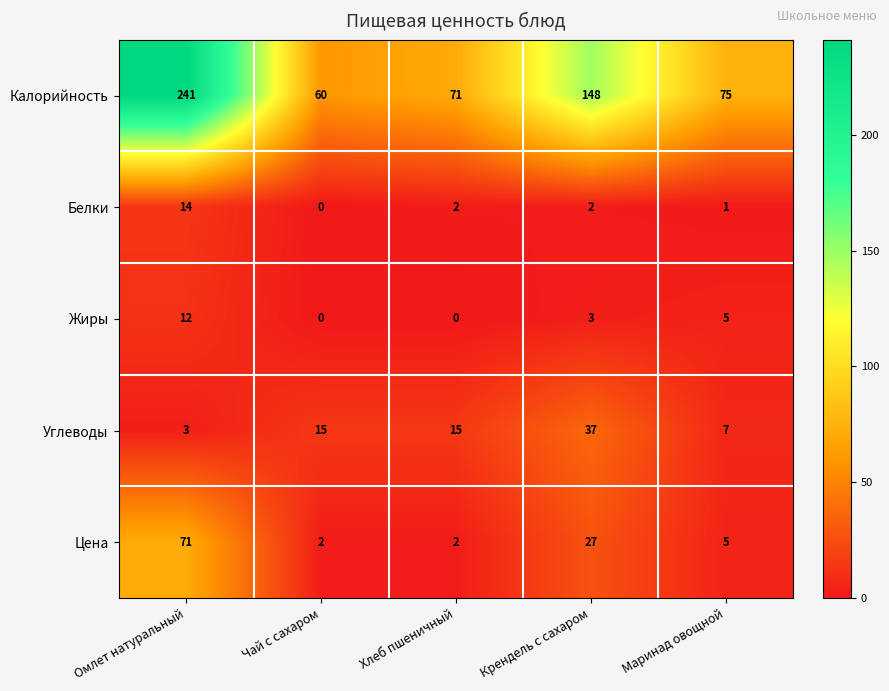

Is the value of Жиры at Хлеб пшеничный greater than the value of Калорийность at Маринад овощной?

No